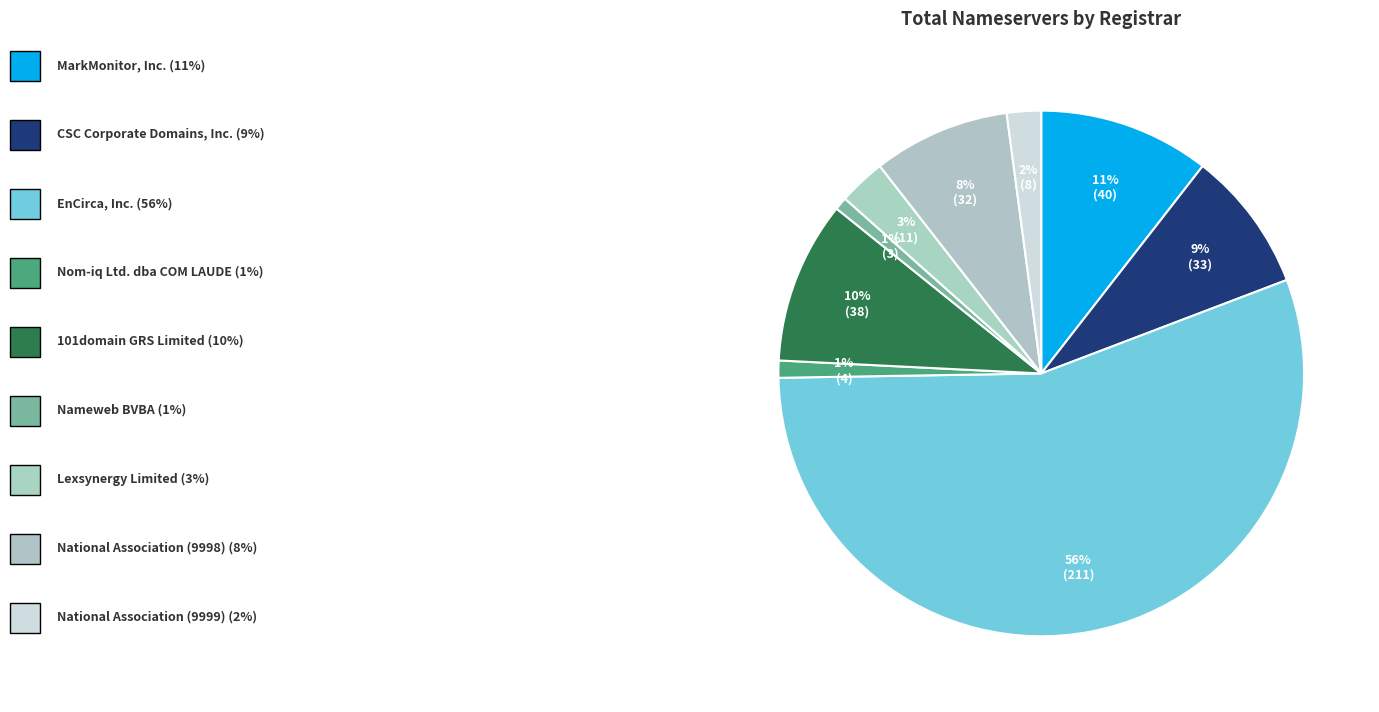

What is the majority slice?

EnCirca, Inc.